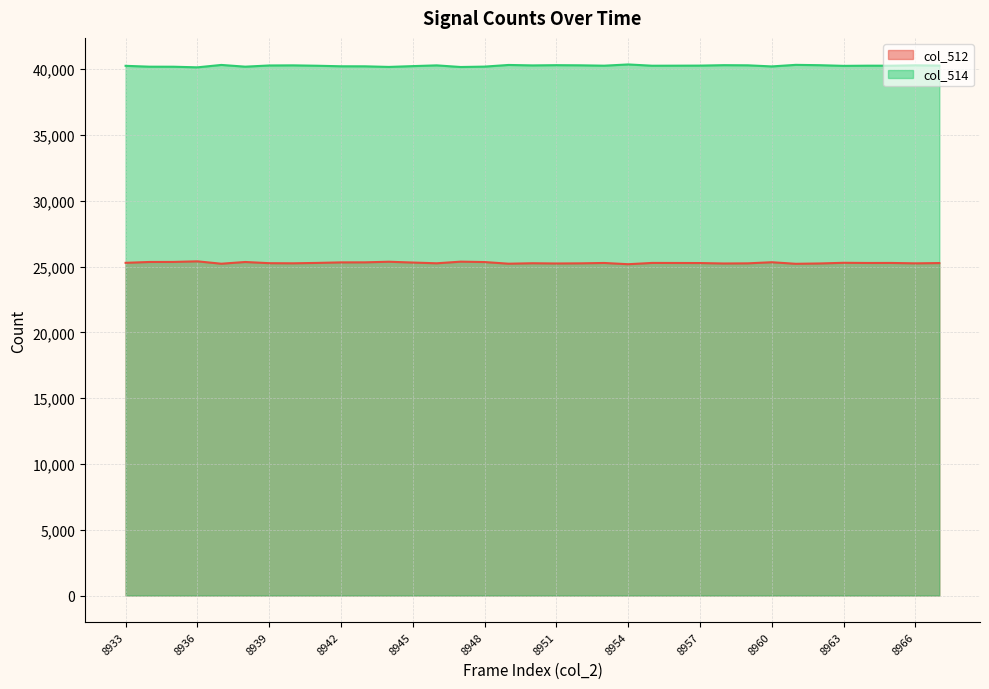

True or false: col_512 line and col_514 line cross at least once.

False